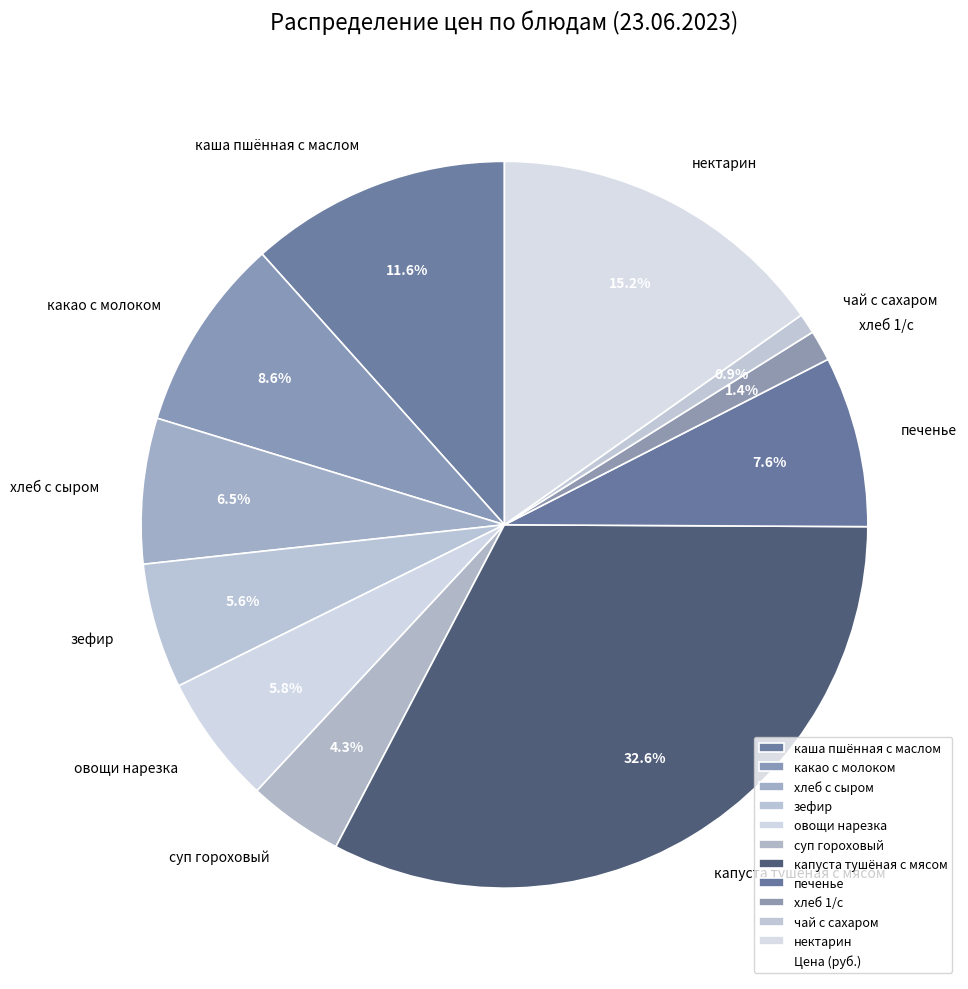

To the nearest percent, what is the difference between the largest and smallest slice percentages?

32%